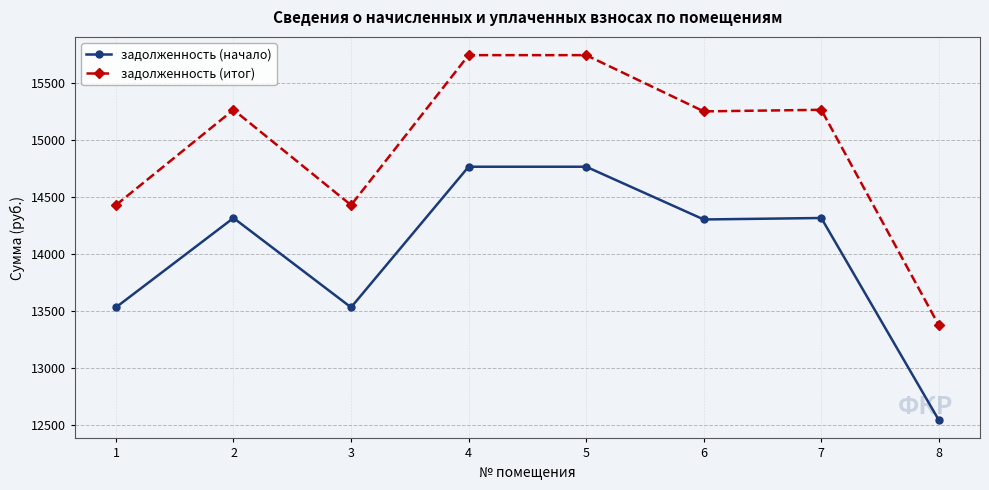

What is the value of the задолженность (начало) point at the 4th from the left?

14766.0